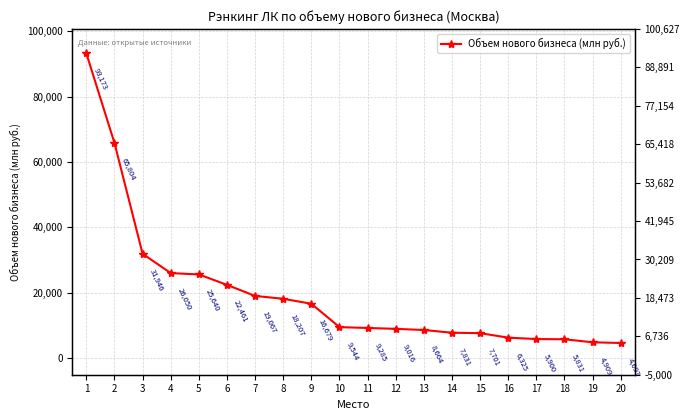

How many distinct data groups are displayed?

1